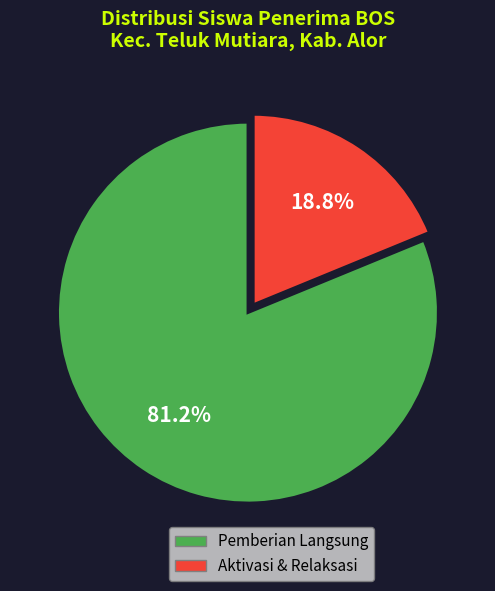

Is there any slice that represents more than half of the pie?

Yes